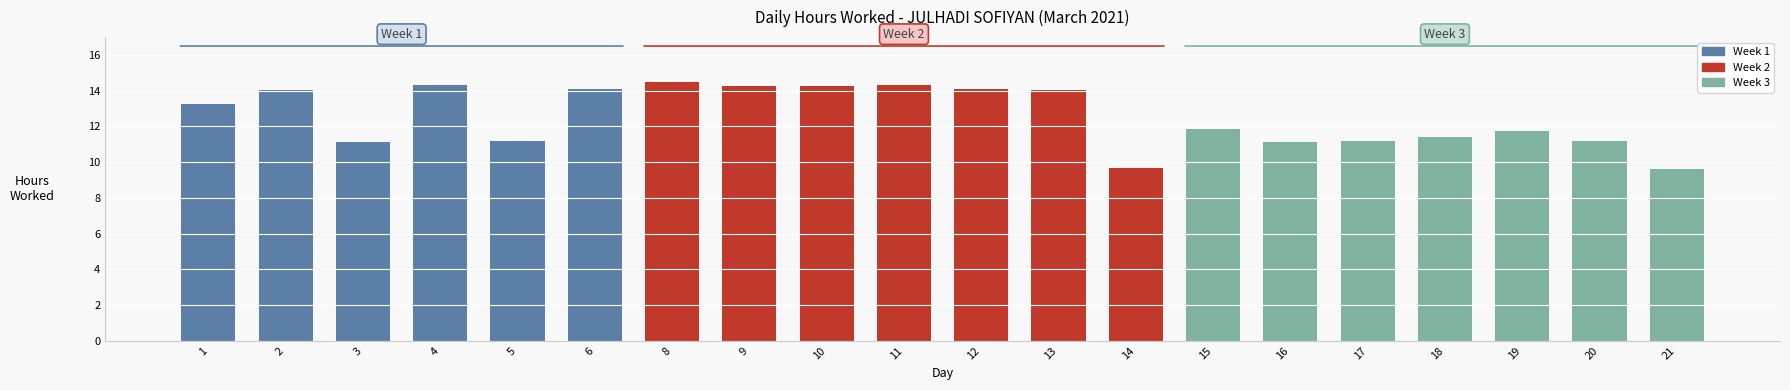

What is the minimum value shown in the chart?

9.6